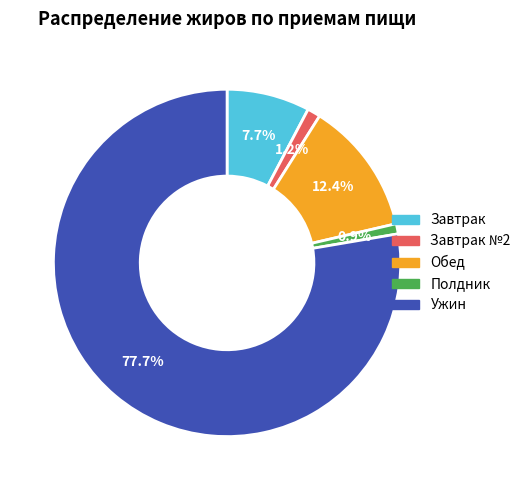

Is there a majority slice in this chart?

Yes